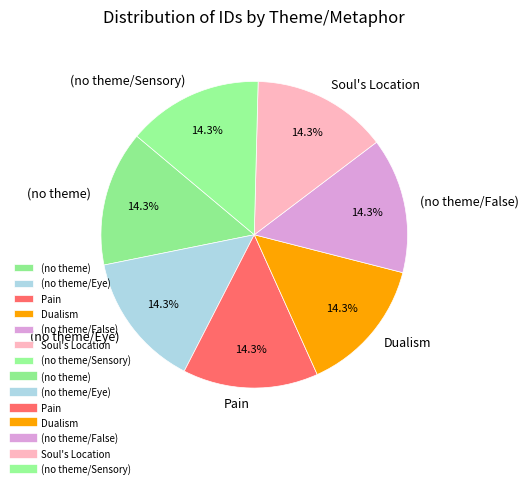

What is the ratio of the value at Pain to the value at (no theme/False)?

1.0